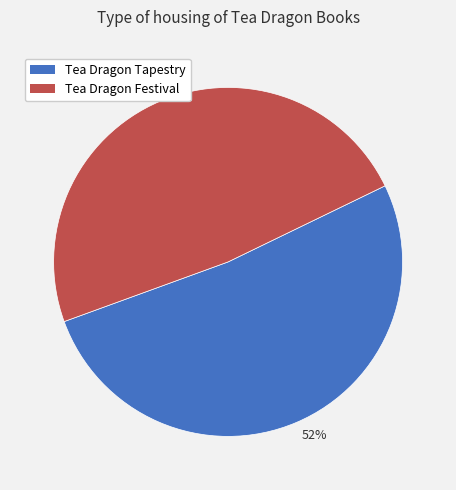

To the nearest percent, what is the average slice percentage?

50%